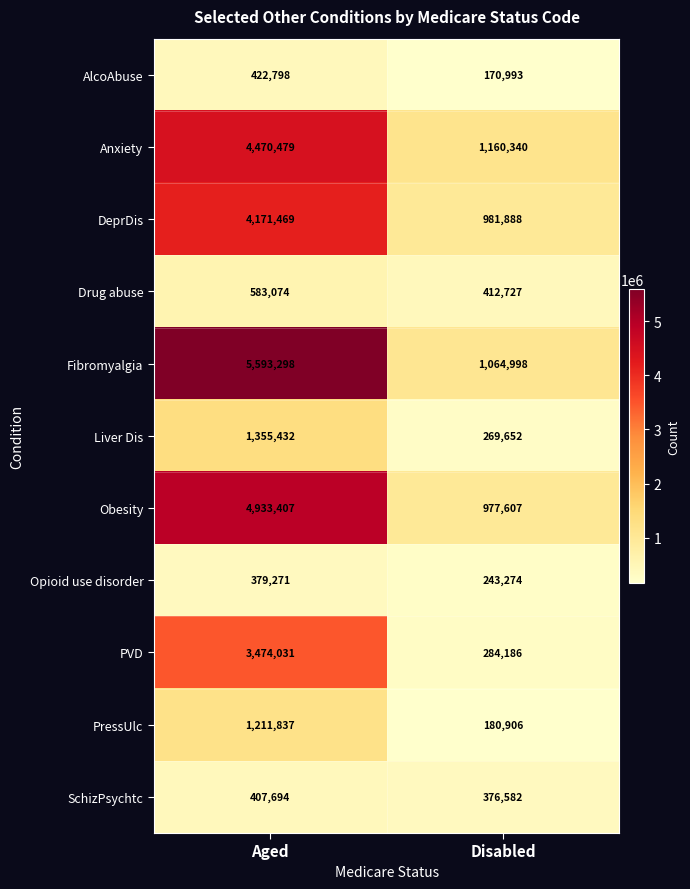

Which series has the largest total across all categories?

Fibromyalgia